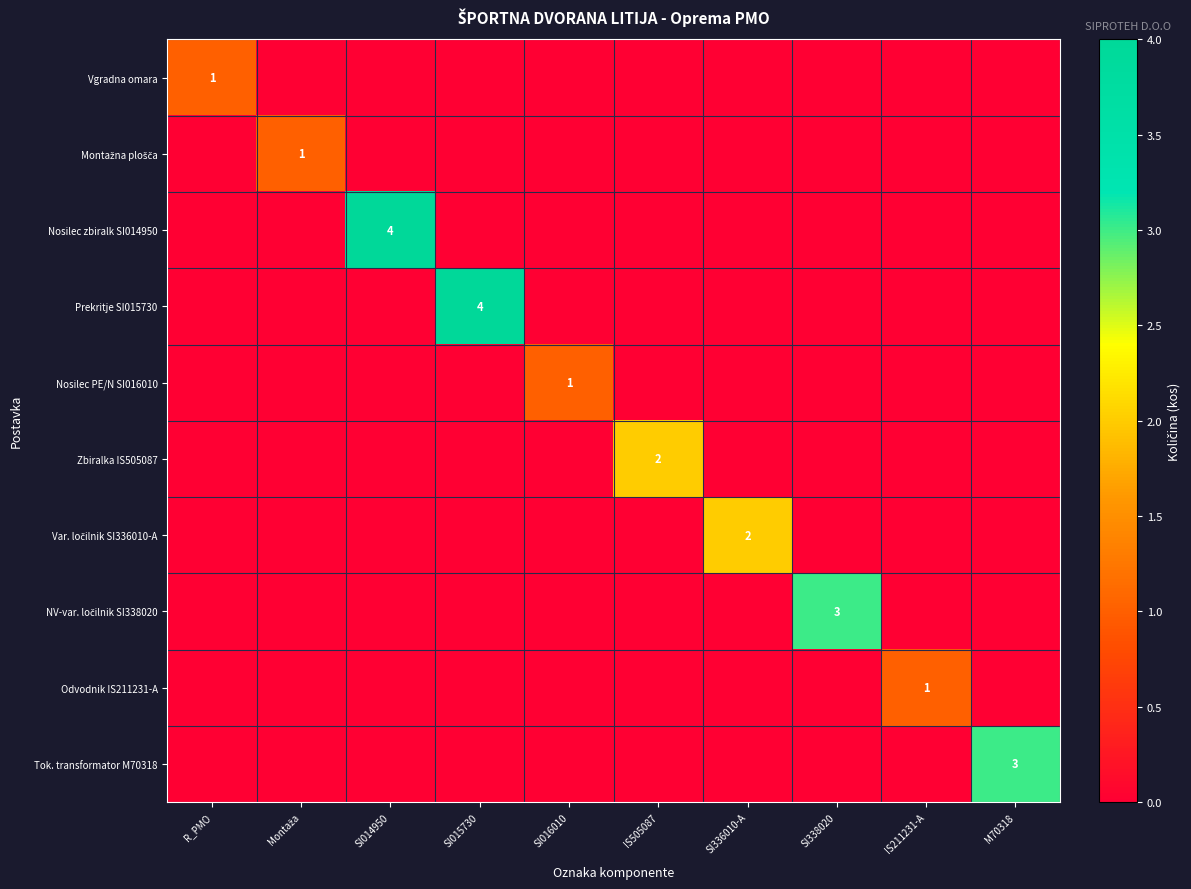

True or false: Vgradna omara has a value of 2 at R_PMO.

False